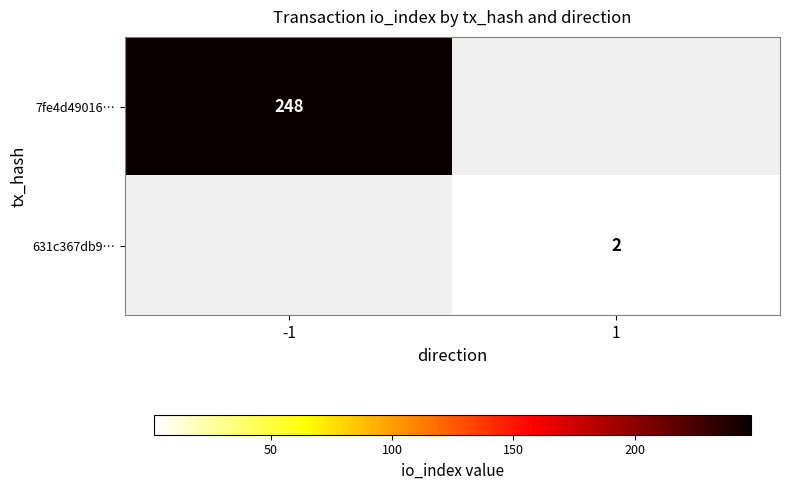

At which category is the sum across all series the highest?

-1